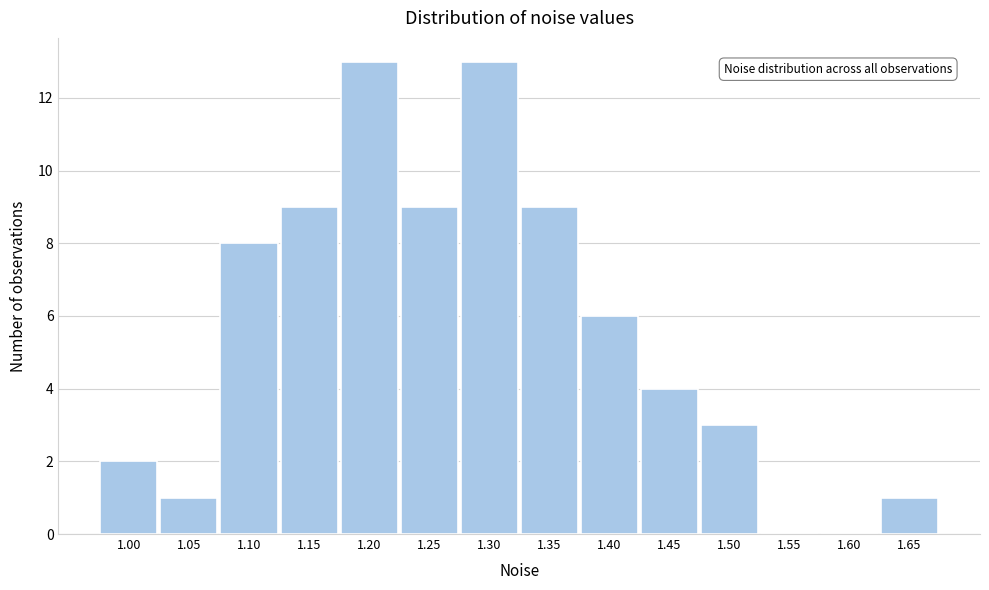

Reading left to right, what are all the values shown in this chart?

1.00=2	1.05=1	1.10=8	1.15=9	1.20=13	1.25=9	1.30=13	1.35=9	1.40=6	1.45=4	1.50=3	1.55=0	1.60=0	1.65=1